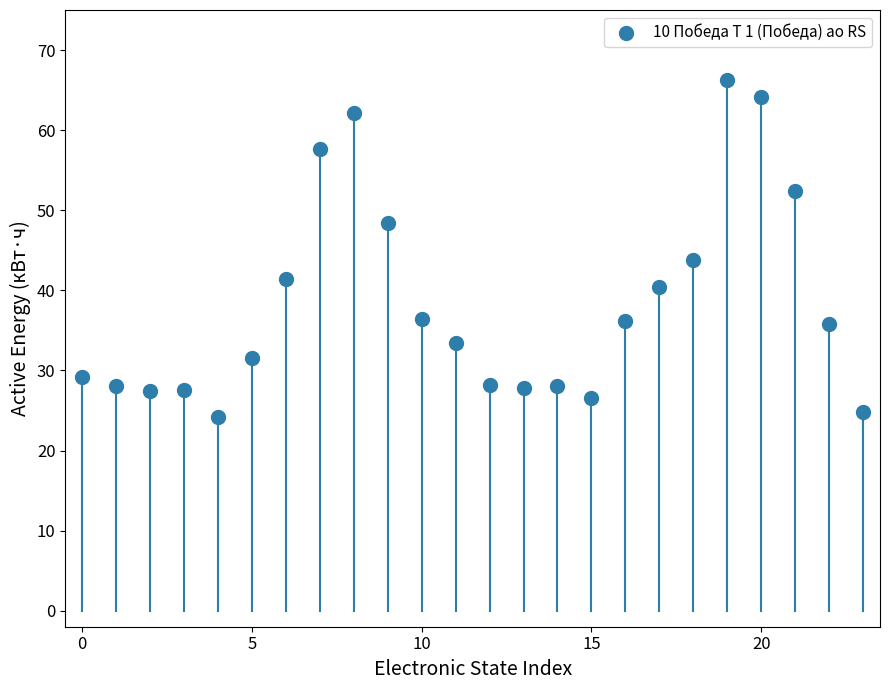

What is the range of Y values (max minus min)?

42.0